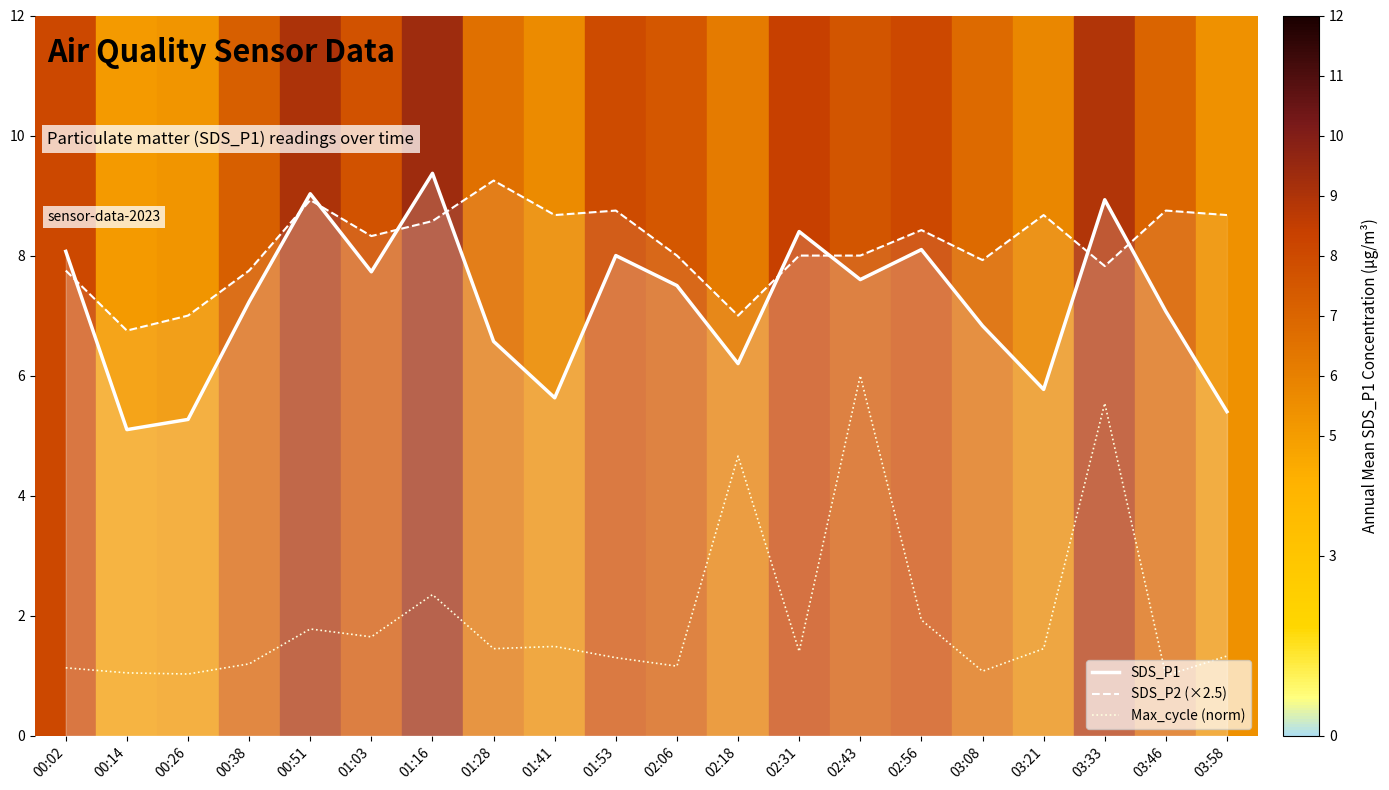

Does the chart display data point markers on the line(s)?

No